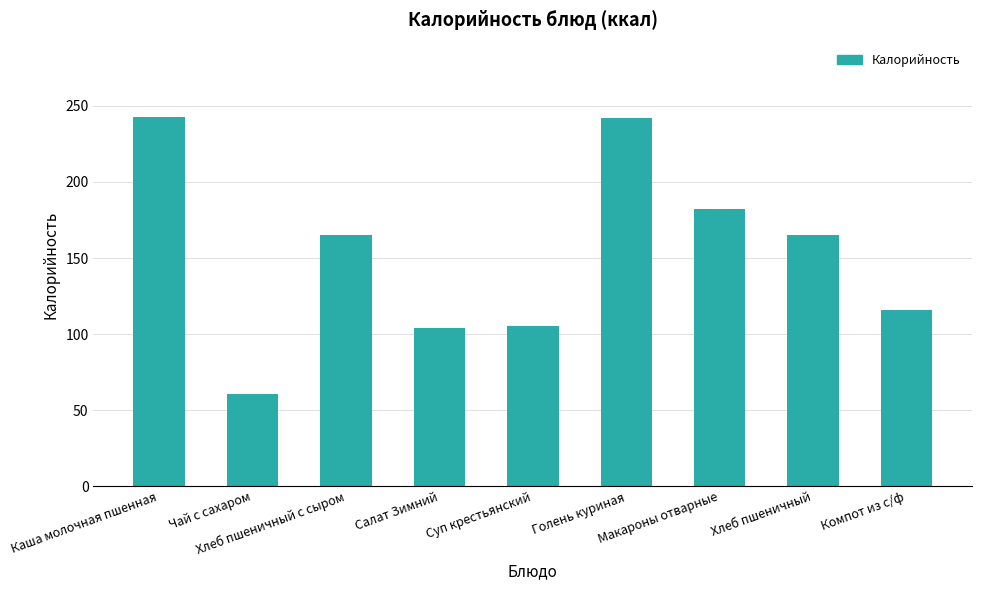

What is the minimum value shown in the chart?

60.4